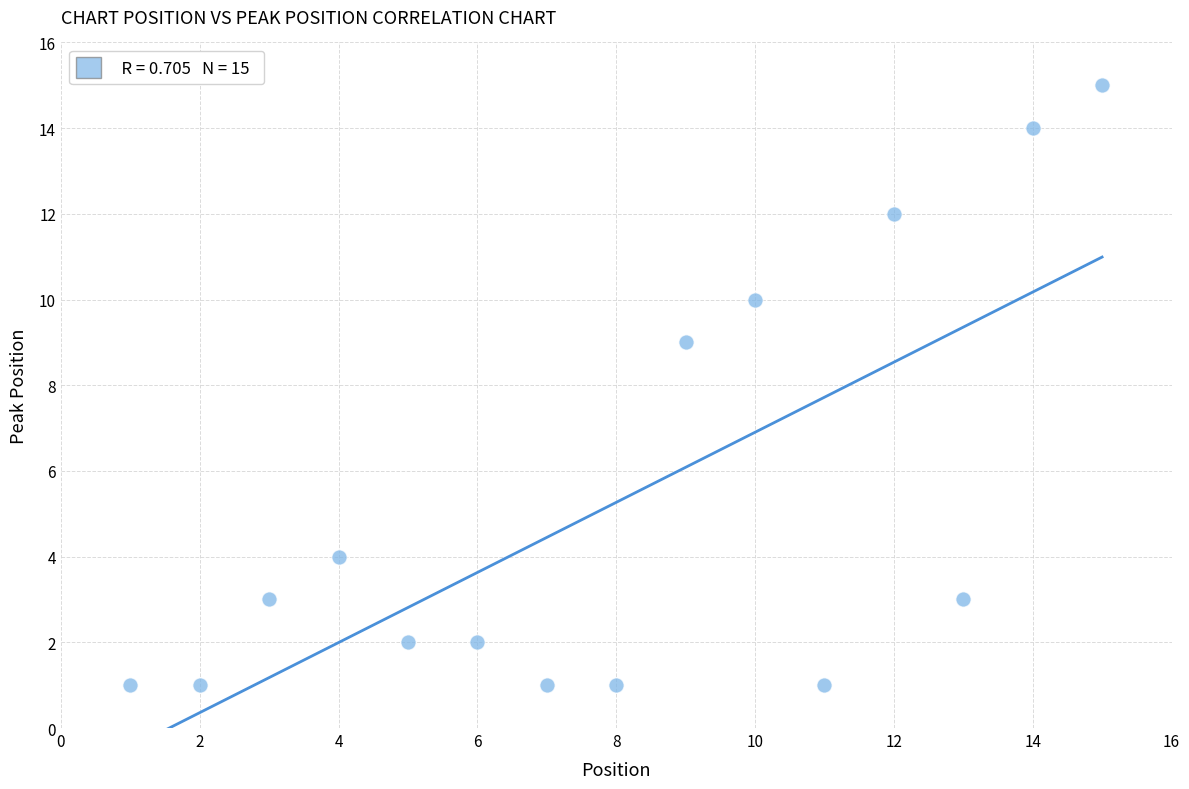

What Y value in the scatter plot is closest to 8?

9